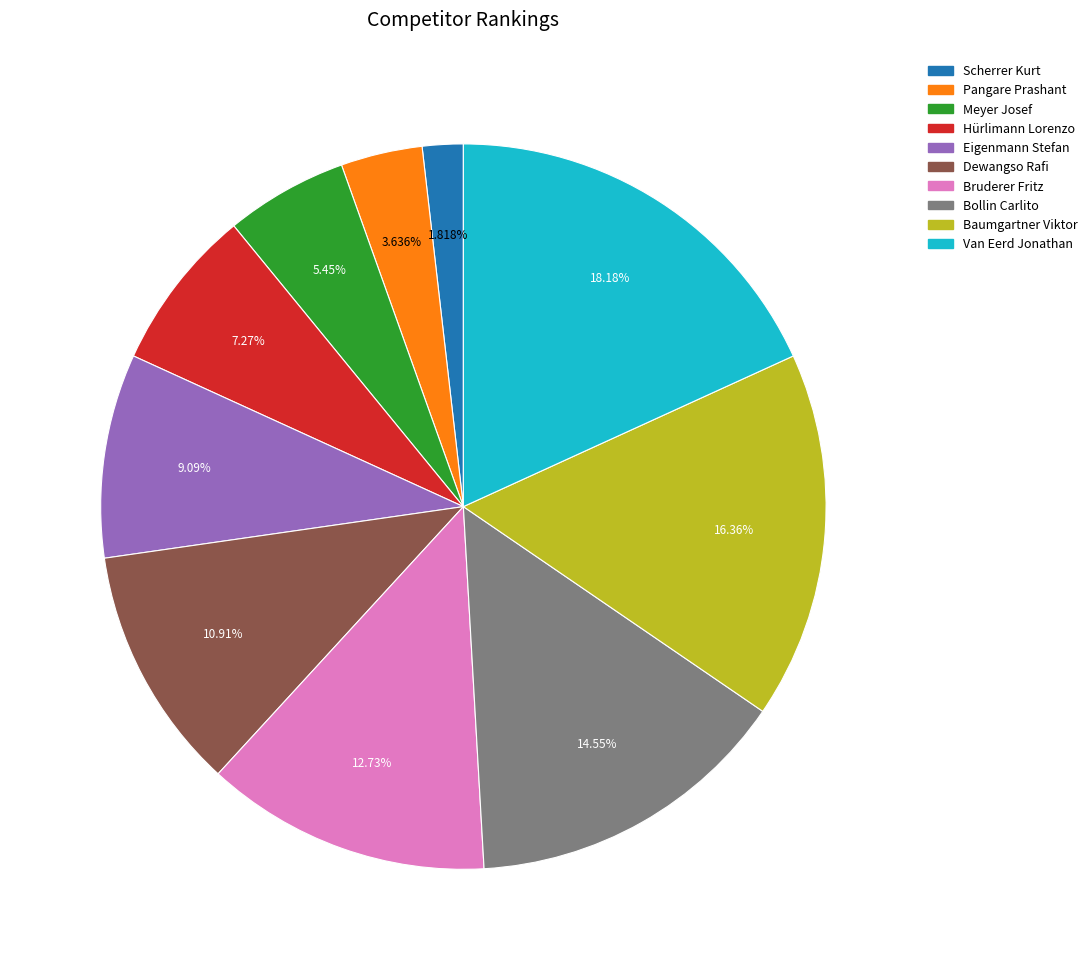

Which slice is the largest?

Van Eerd Jonathan